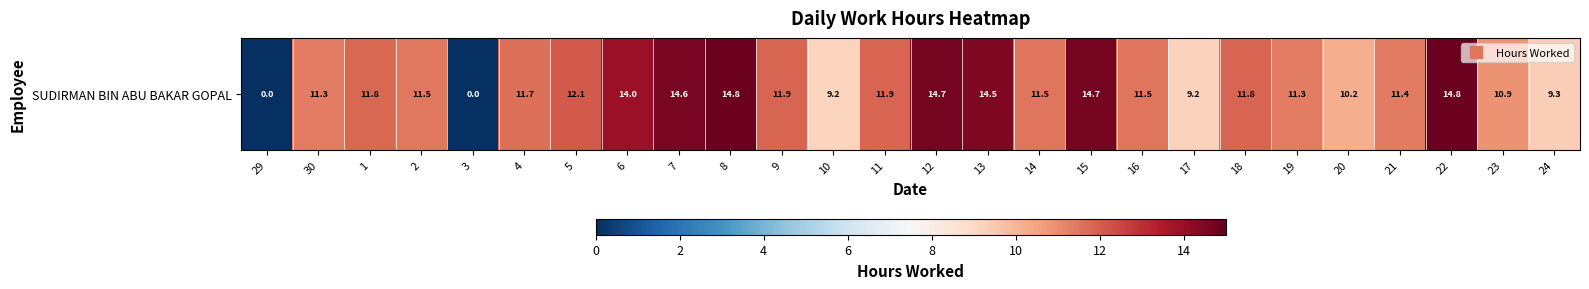

True or false: the data shows 14.5 at 13.

True